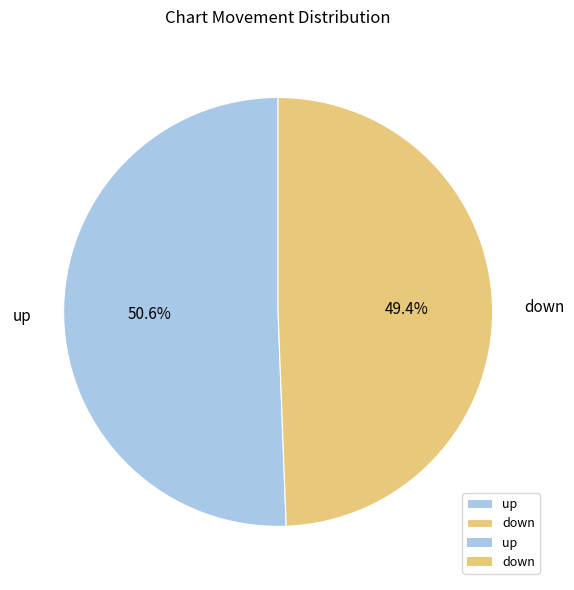

To the nearest percent, what portion does up represent?

51%